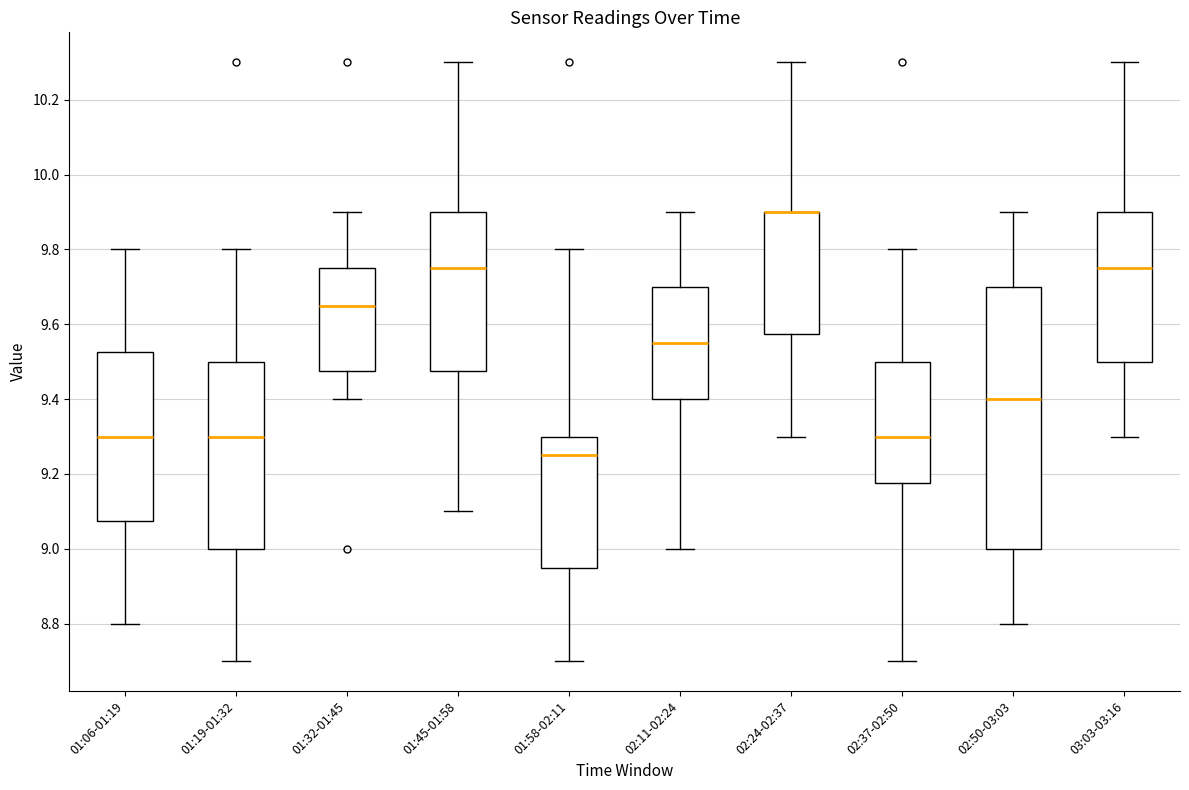

Reading left to right, read every box against the y-axis: the position of its median line, the range the box covers, and the ends of its whiskers. The values are not printed on the chart, so give them approximately, as read against the axis.

01:06-01:19: median 9.30, box 9.08 to 9.52, whiskers 8.80 to 9.80
01:19-01:32: median 9.30, box 9.00 to 9.50, whiskers 8.70 to 9.80
01:32-01:45: median 9.66, box 9.48 to 9.76, whiskers 9.40 to 9.90
01:45-01:58: median 9.76, box 9.48 to 9.90, whiskers 9.10 to 10.30
01:58-02:11: median 9.26, box 8.96 to 9.30, whiskers 8.70 to 9.80
02:11-02:24: median 9.56, box 9.40 to 9.70, whiskers 9.00 to 9.90
02:24-02:37: median 9.90 (drawn on the box's upper edge), box 9.58 to 9.90, whiskers 9.30 to 10.30
02:37-02:50: median 9.30, box 9.18 to 9.50, whiskers 8.70 to 9.80
02:50-03:03: median 9.40, box 9.00 to 9.70, whiskers 8.80 to 9.90
03:03-03:16: median 9.76, box 9.50 to 9.90, whiskers 9.30 to 10.30